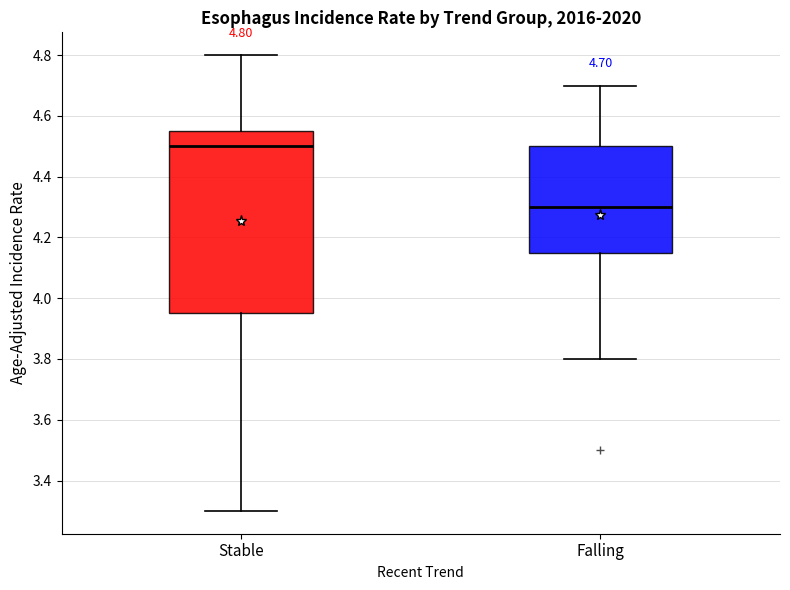

Which box's median line is the highest?

Stable